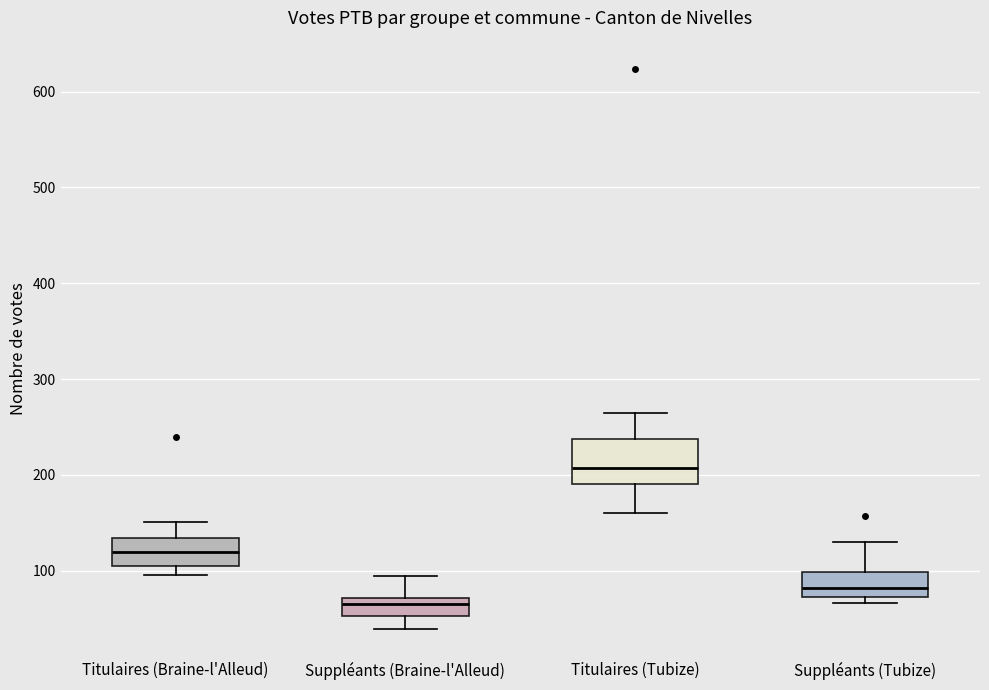

Where is the upper edge of the box for Titulaires (Braine-l'Alleud) on the y-axis? The values are not printed on the chart, so give them approximately, as read against the axis.

130